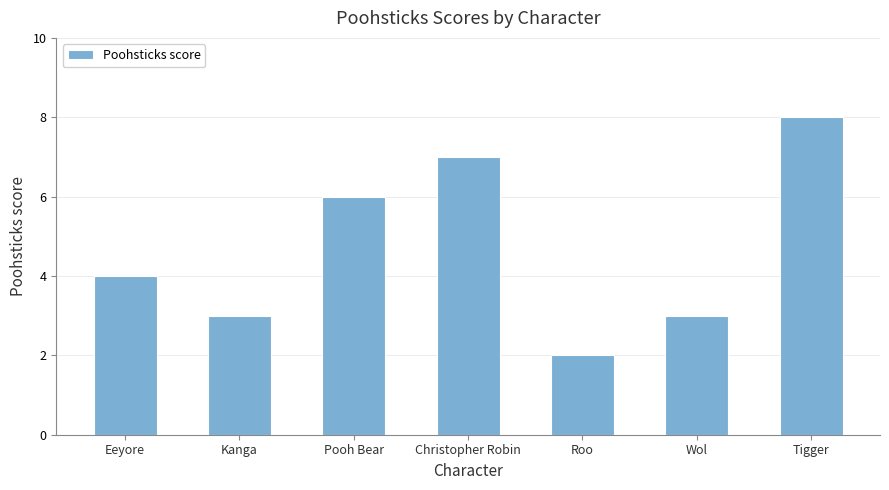

What is the change in value from Pooh Bear to Tigger?

+2